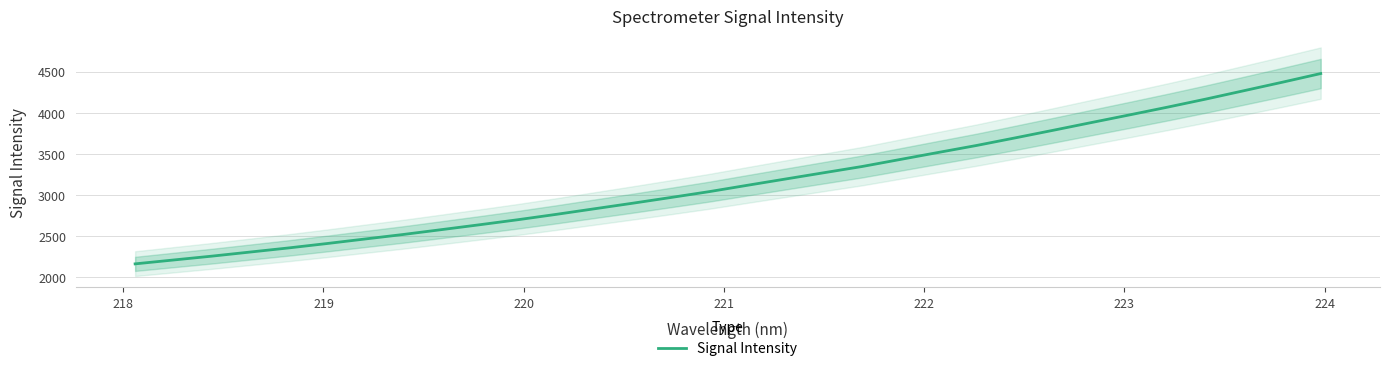

What is the highest value of the Signal Intensity series?

4475.9